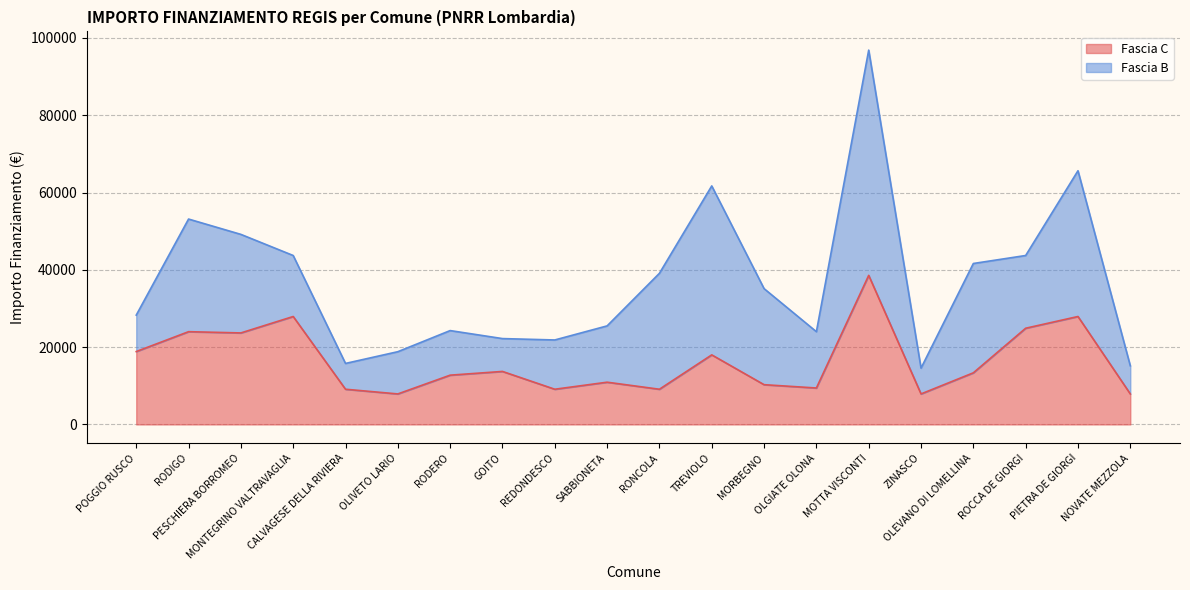

Reading left to right, extract all data points from this chart.

18854	23996	23673	27922	9105	7891	12747	13712	9105	10926	9105	17997	10284	9427	38565	7891	13354	24887	27922	7891